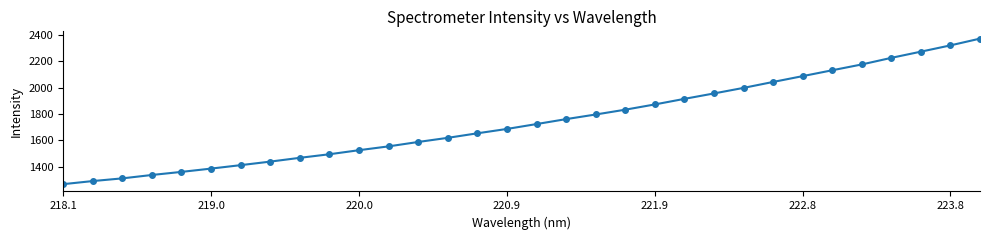

True or false: the data has more than 2 interior local peaks.

False